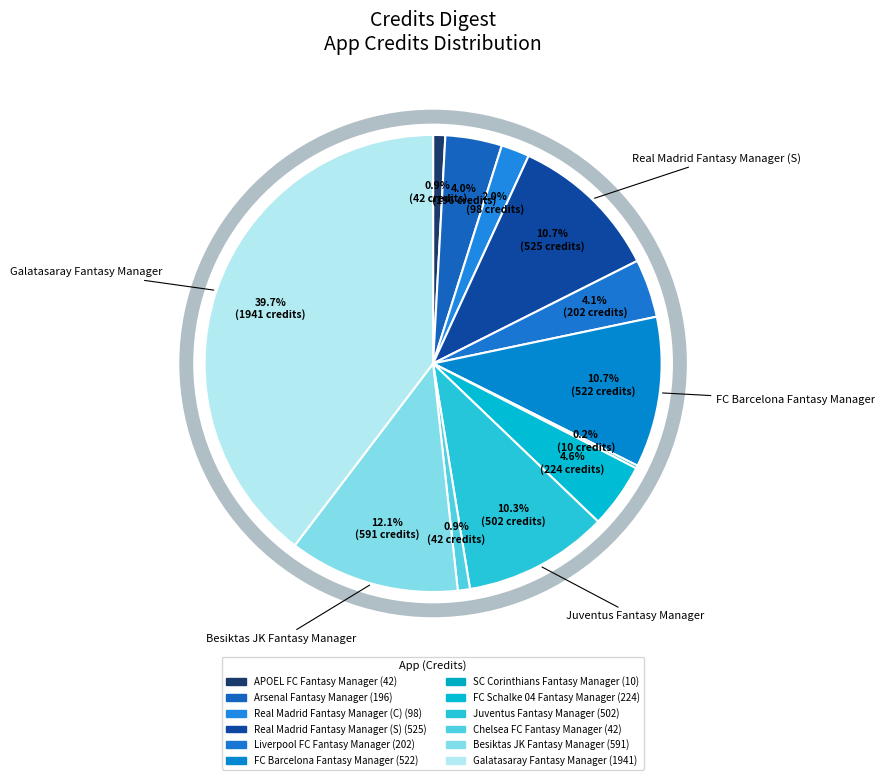

How many slices are in this pie chart?

12